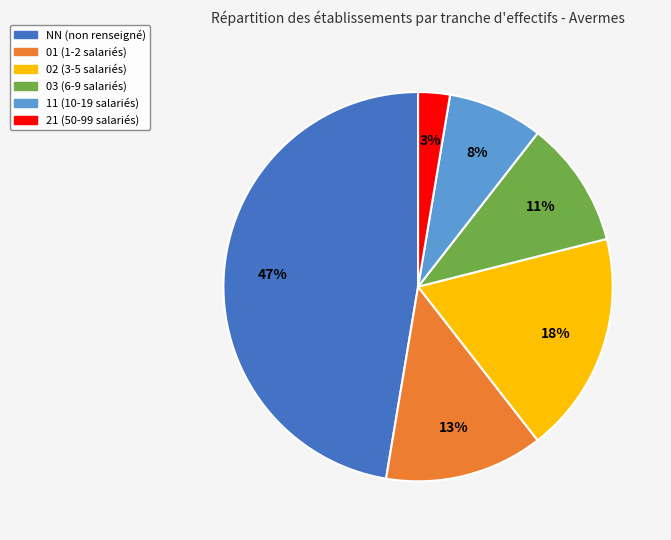

To the nearest percent, what percentage of the pie is 11?

8%